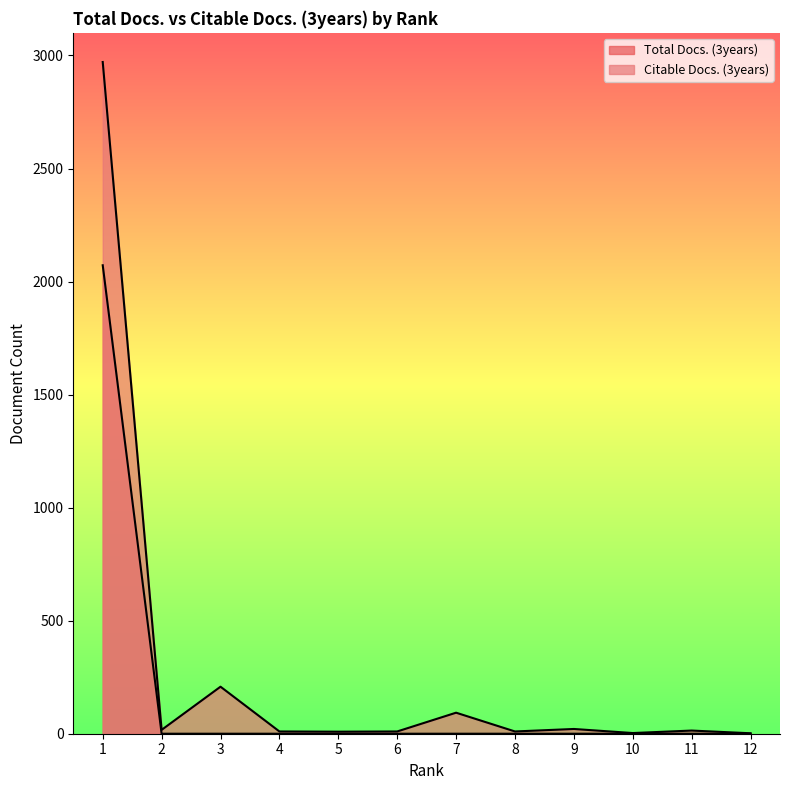

How many interior local valleys does the Citable Docs. (3years) series have?

4